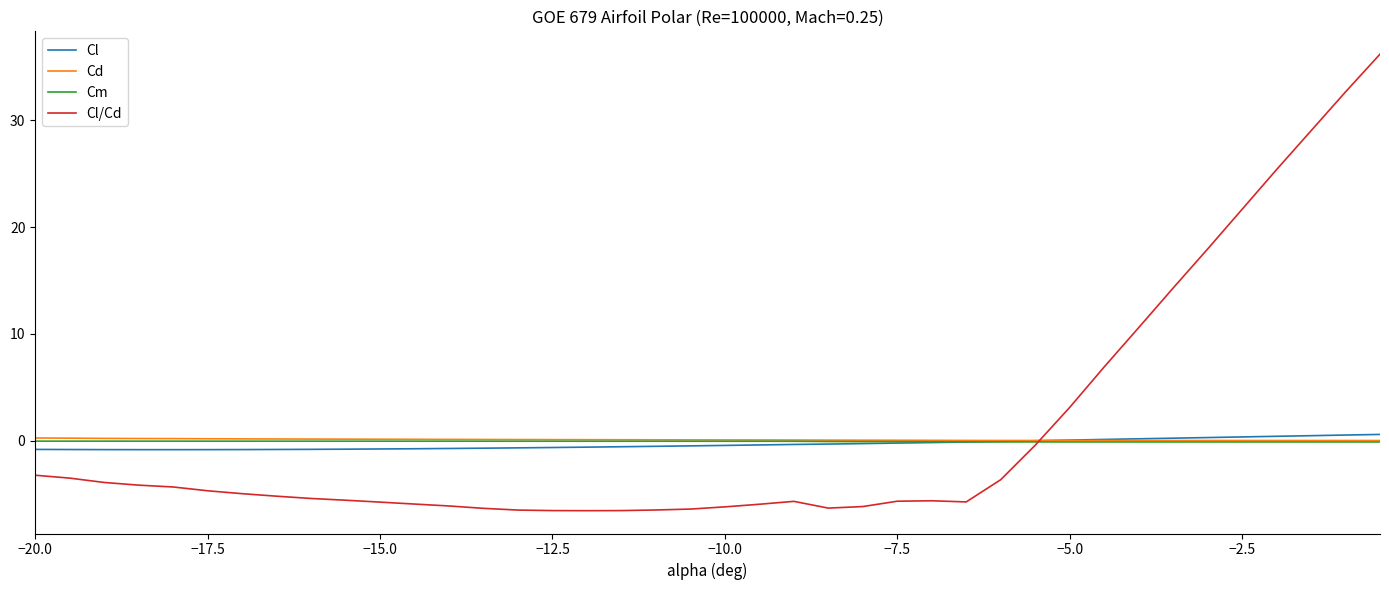

What is the lowest value of the Cl series?

-0.8